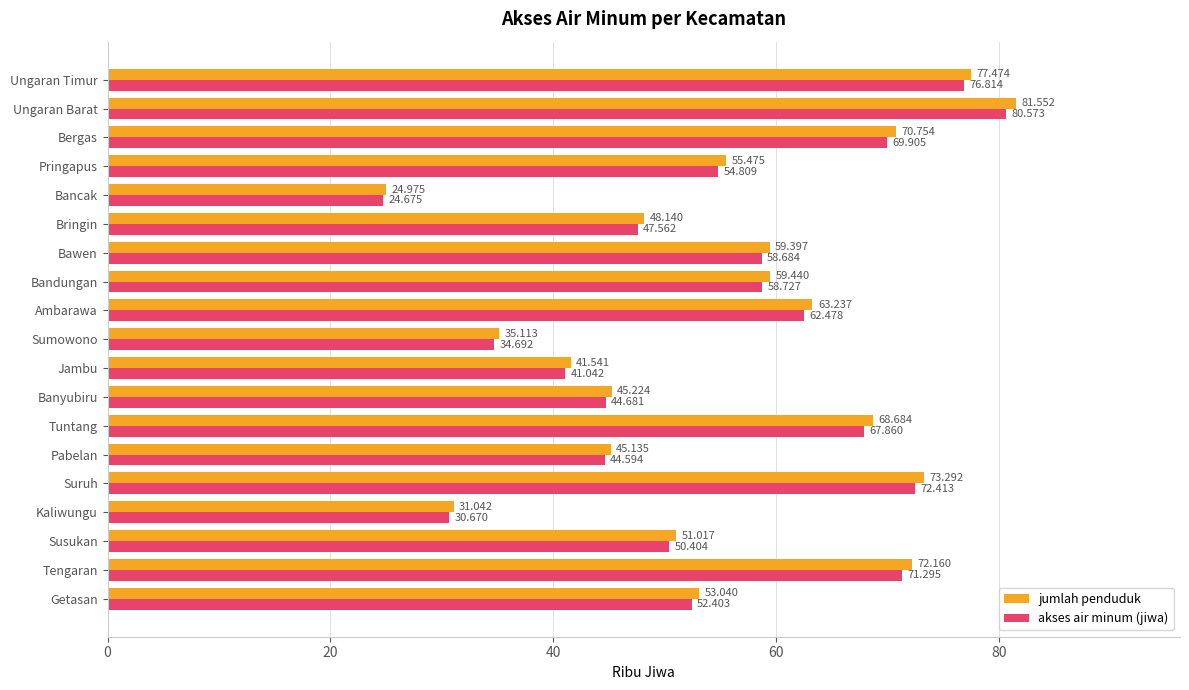

At how many categories does at least one series exceed 35?

17